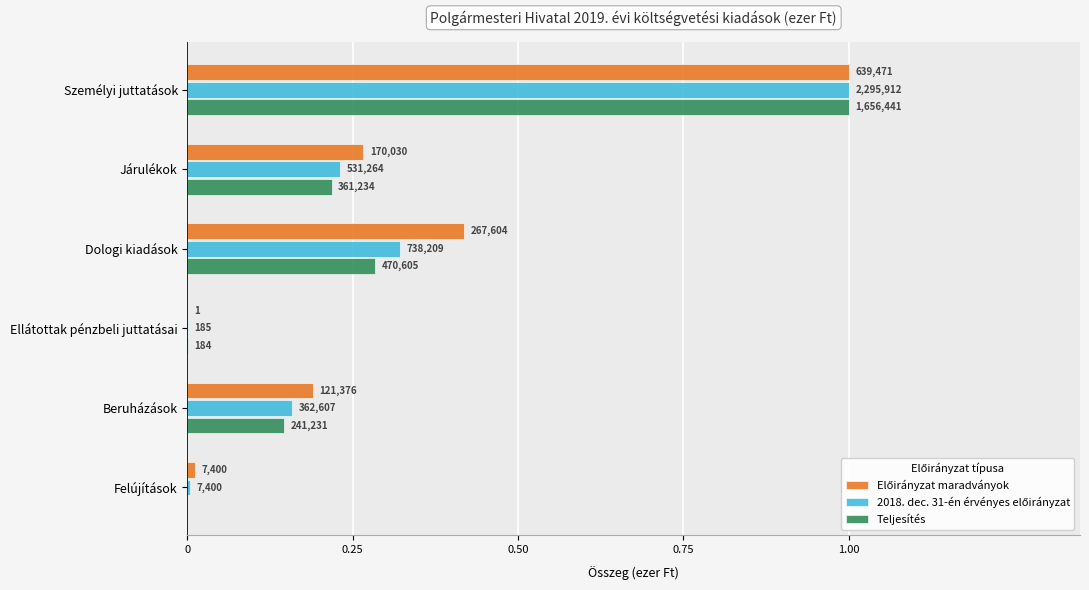

How many series are shown in this chart?

3